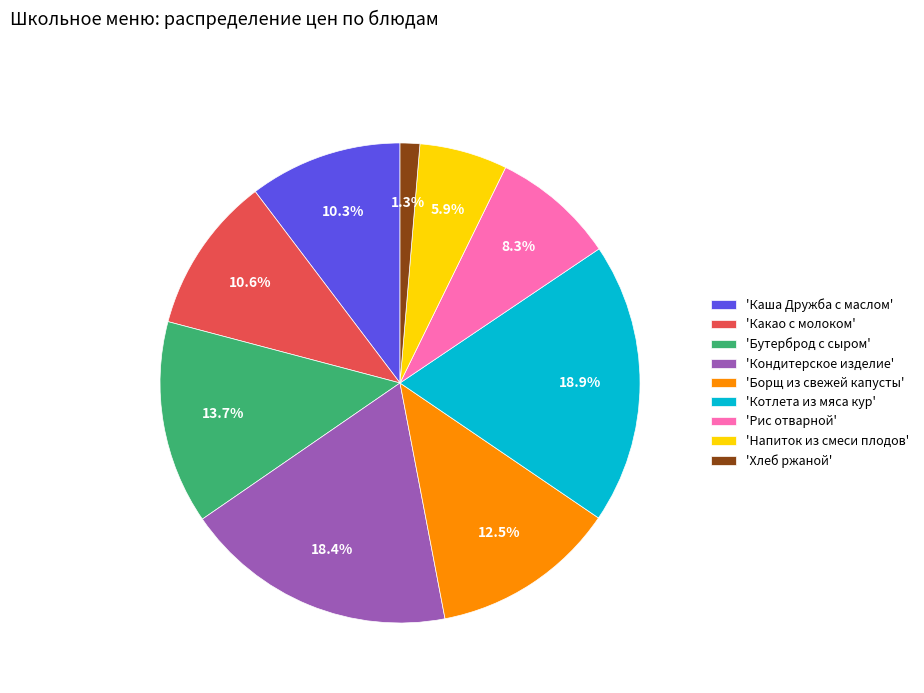

Is there any slice that represents more than half of the pie?

No